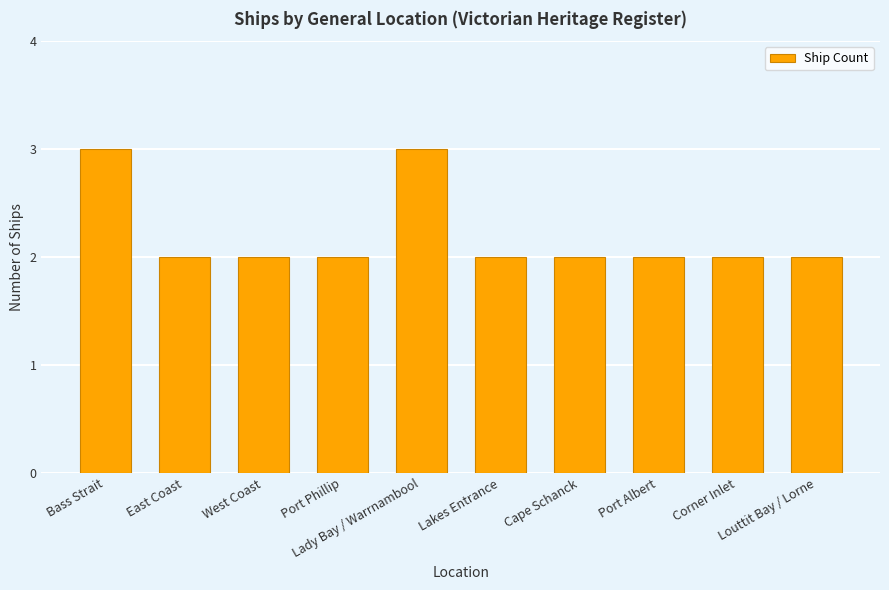

What is the greatest value displayed?

3